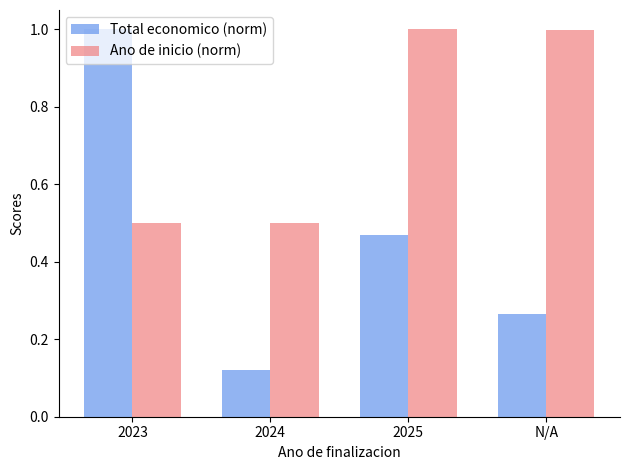

How many groups of bars are there?

4